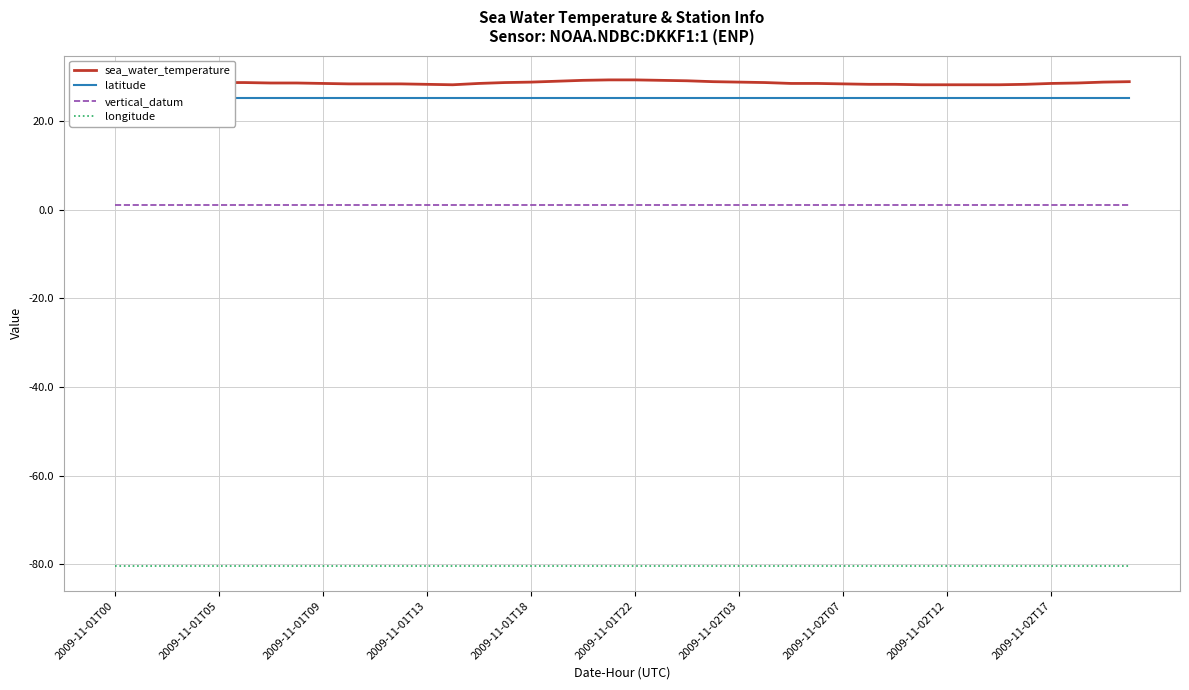

Reading right to left, transcribe all the data shown in this chart.

sea_water_temperature: 28.9	28.8	28.6	28.5	28.3	28.2	28.2	28.2	28.2	28.3	28.3	28.4	28.5	28.5	28.7	28.8	28.9	29.1	29.2	29.3	29.3	29.2	29.0	28.8	28.7	28.5	28.2	28.3	28.4	28.4	28.4	28.5	28.6	28.6	28.7	28.7	28.8	28.9	29.1	29.2
latitude: 25.2	25.2	25.2	25.2	25.2	25.2	25.2	25.2	25.2	25.2	25.2	25.2	25.2	25.2	25.2	25.2	25.2	25.2	25.2	25.2	25.2	25.2	25.2	25.2	25.2	25.2	25.2	25.2	25.2	25.2	25.2	25.2	25.2	25.2	25.2	25.2	25.2	25.2	25.2	25.2
vertical_datum: 1.0	1.0	1.0	1.0	1.0	1.0	1.0	1.0	1.0	1.0	1.0	1.0	1.0	1.0	1.0	1.0	1.0	1.0	1.0	1.0	1.0	1.0	1.0	1.0	1.0	1.0	1.0	1.0	1.0	1.0	1.0	1.0	1.0	1.0	1.0	1.0	1.0	1.0	1.0	1.0
longitude: -80.5	-80.5	-80.5	-80.5	-80.5	-80.5	-80.5	-80.5	-80.5	-80.5	-80.5	-80.5	-80.5	-80.5	-80.5	-80.5	-80.5	-80.5	-80.5	-80.5	-80.5	-80.5	-80.5	-80.5	-80.5	-80.5	-80.5	-80.5	-80.5	-80.5	-80.5	-80.5	-80.5	-80.5	-80.5	-80.5	-80.5	-80.5	-80.5	-80.5